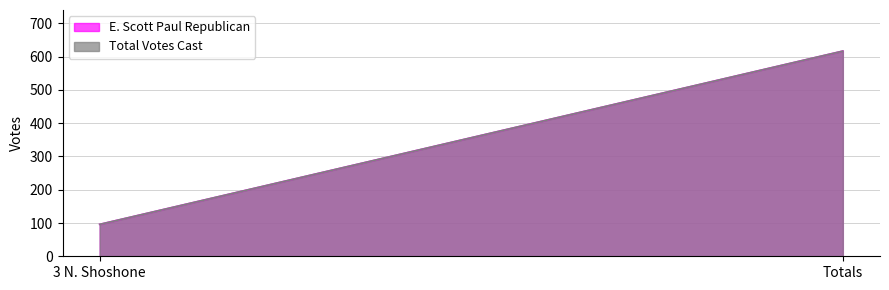

List the labels in order of E. Scott Paul Republican value, smallest first.

3 N. Shoshone, Totals